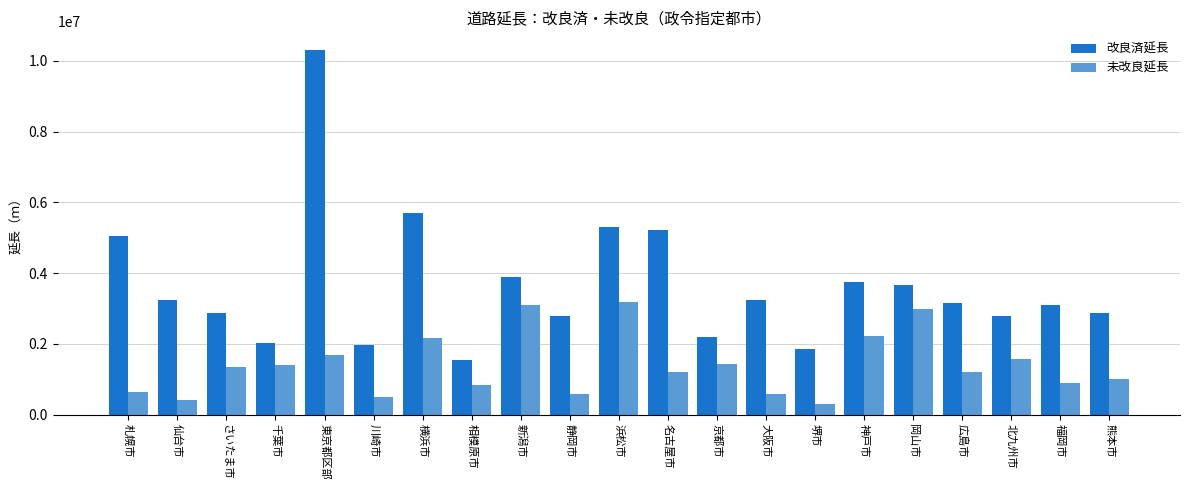

What are all the series names shown in the legend?

改良済延長, 未改良延長